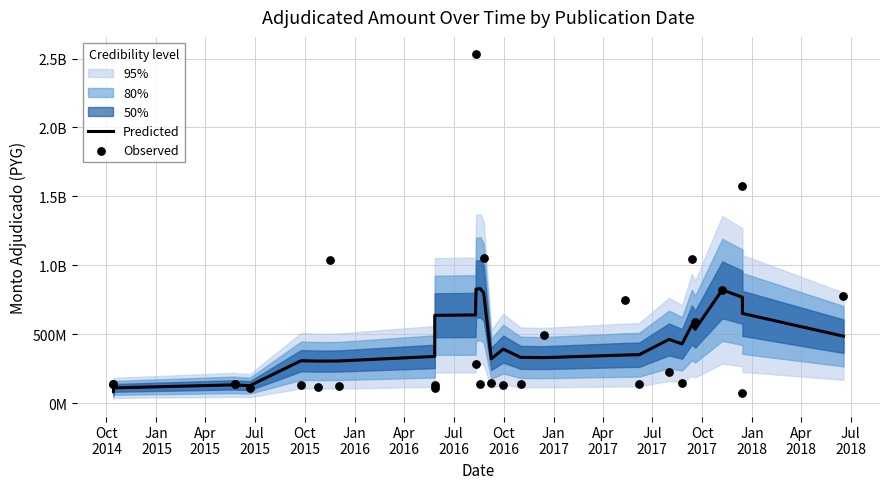

At how many categories does at least one series exceed 603905230?

12